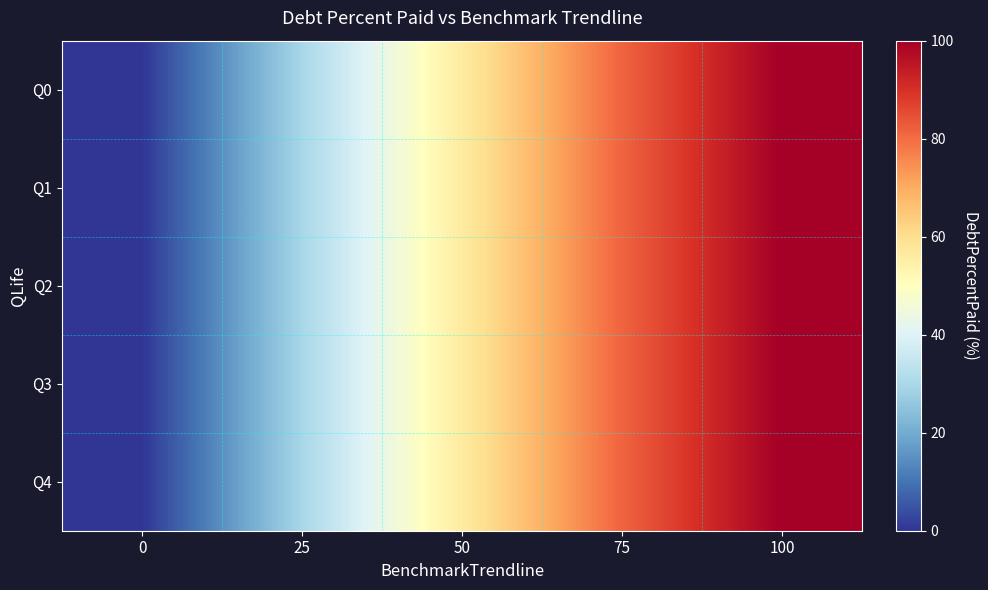

Rank the series at 0 from highest to lowest value.

Q0, Q1, Q2, Q3, Q4